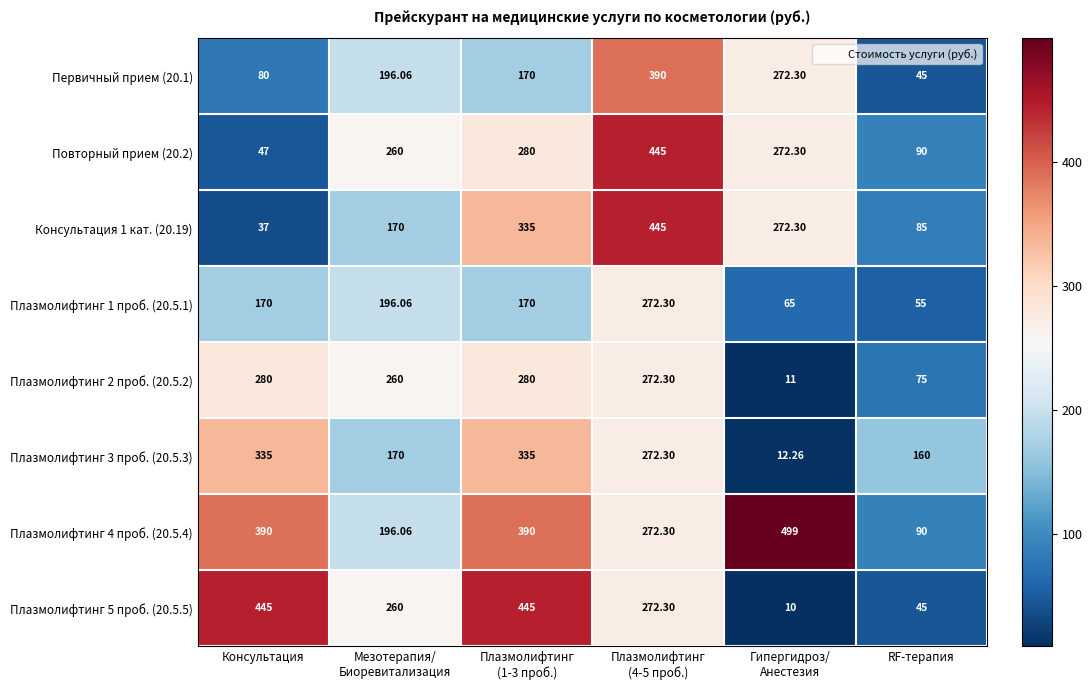

Which category has the lowest value across all series?

Гипергидроз/
Анестезия